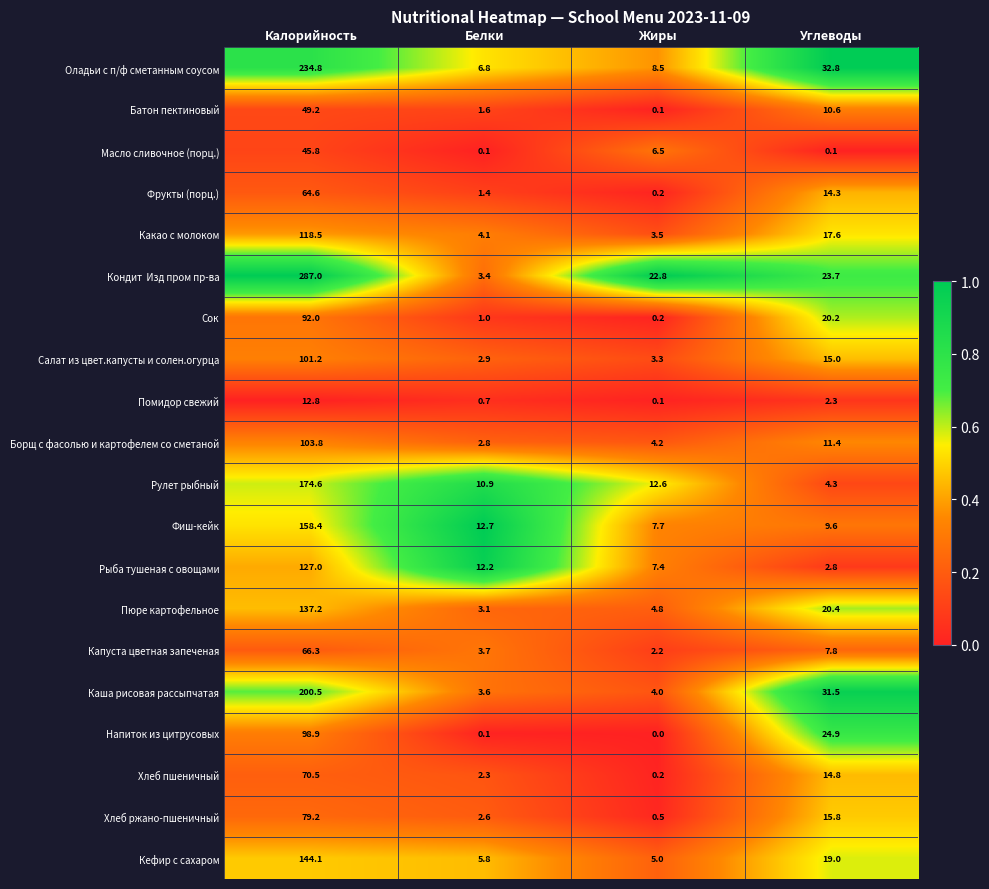

Between Белки and Углеводы, which series saw the biggest shift?

Каша рисовая рассыпчатая